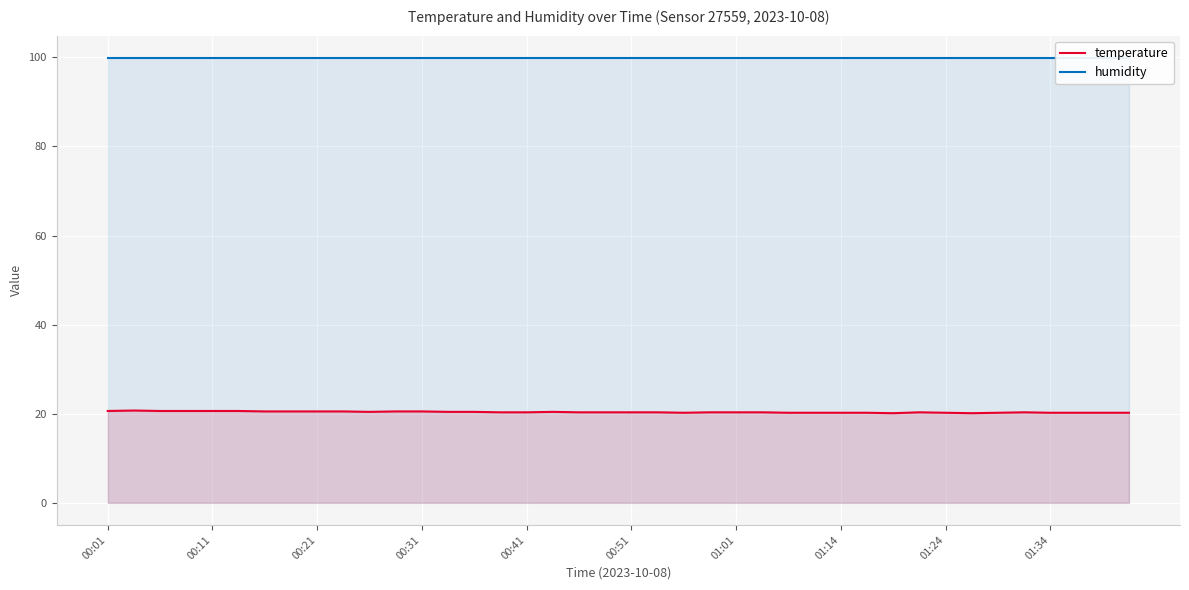

At which label is humidity closest to 99?

00:01